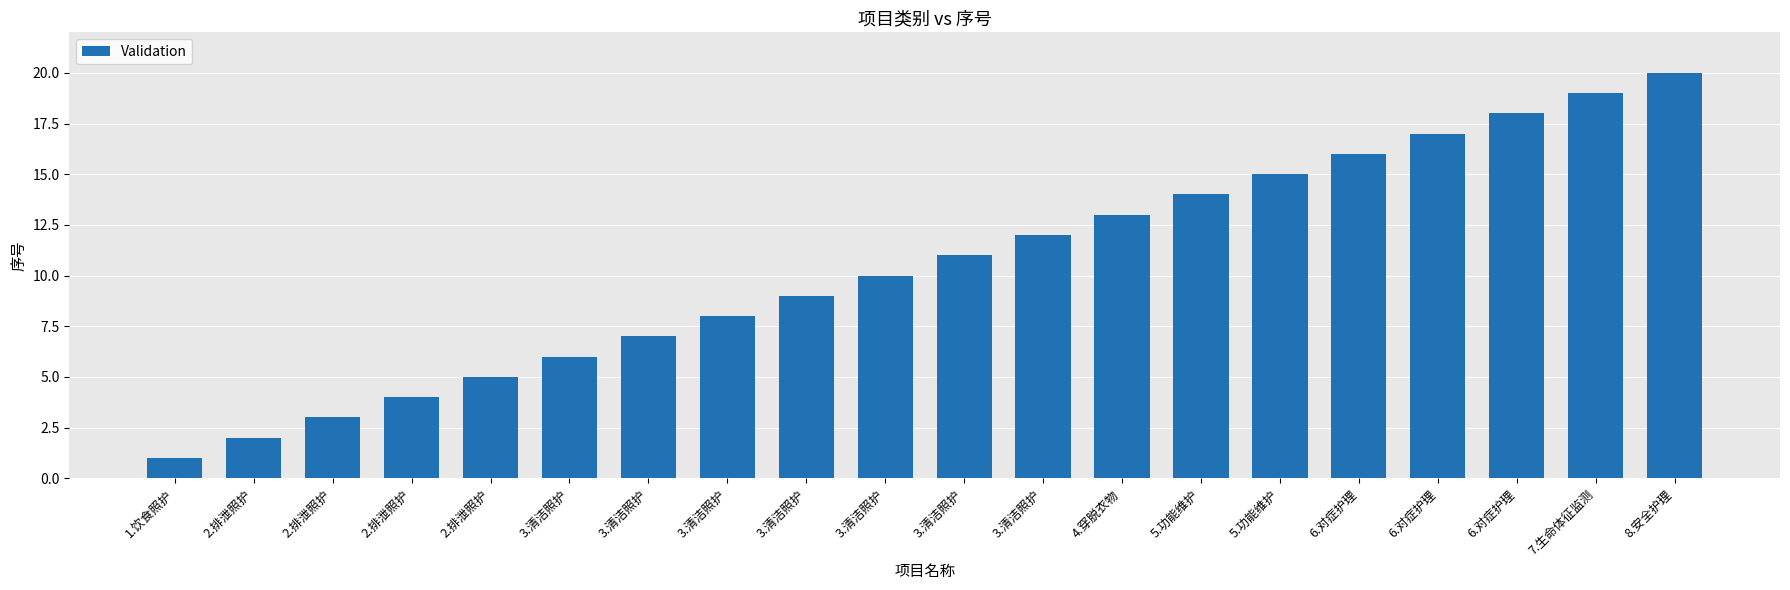

How many bars are there in total?

20